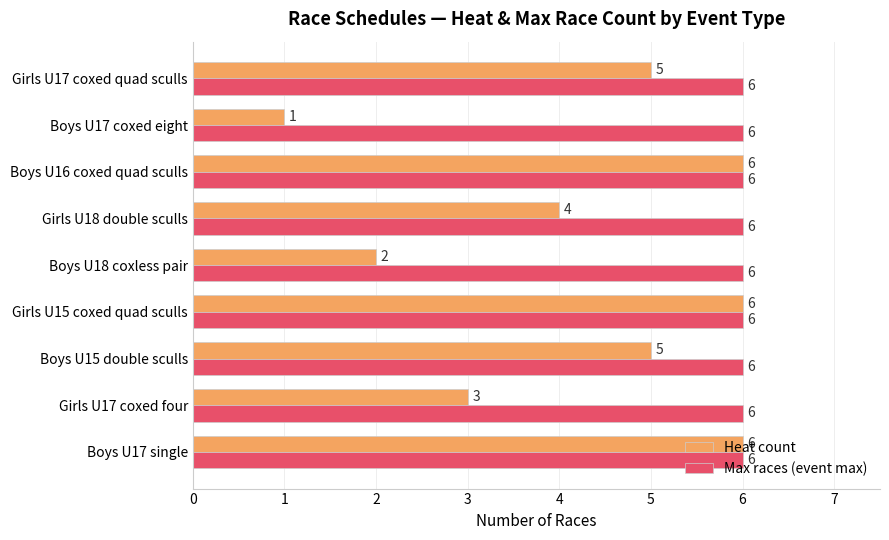

Is it true that Max races (event max) equals 6 at Girls U15 coxed quad sculls?

True